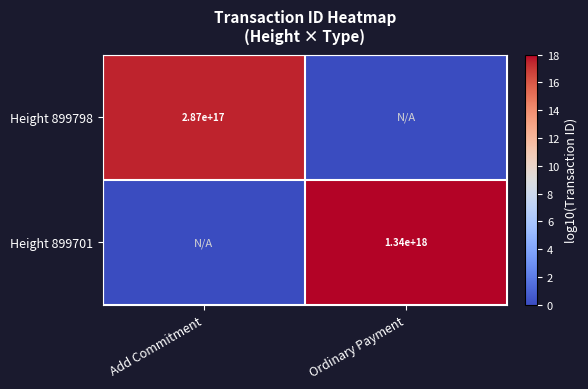

Is it true that Height 899701 equals 1340000000000000000 at Ordinary Payment?

True